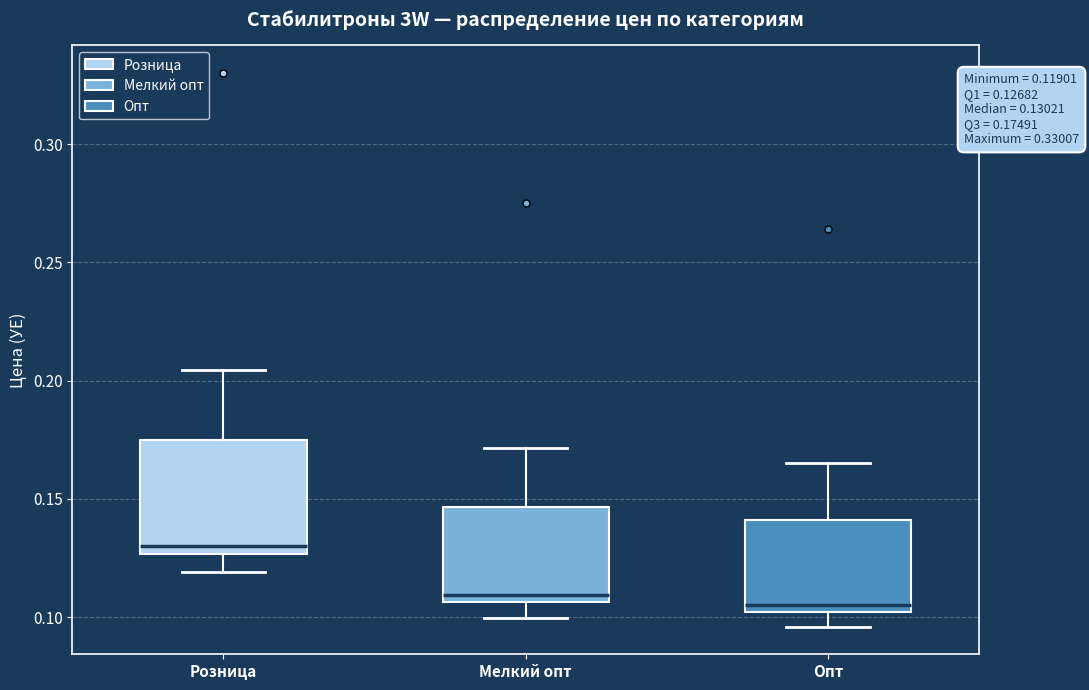

Which box is the tallest, from its lower edge to its upper edge?

Розница